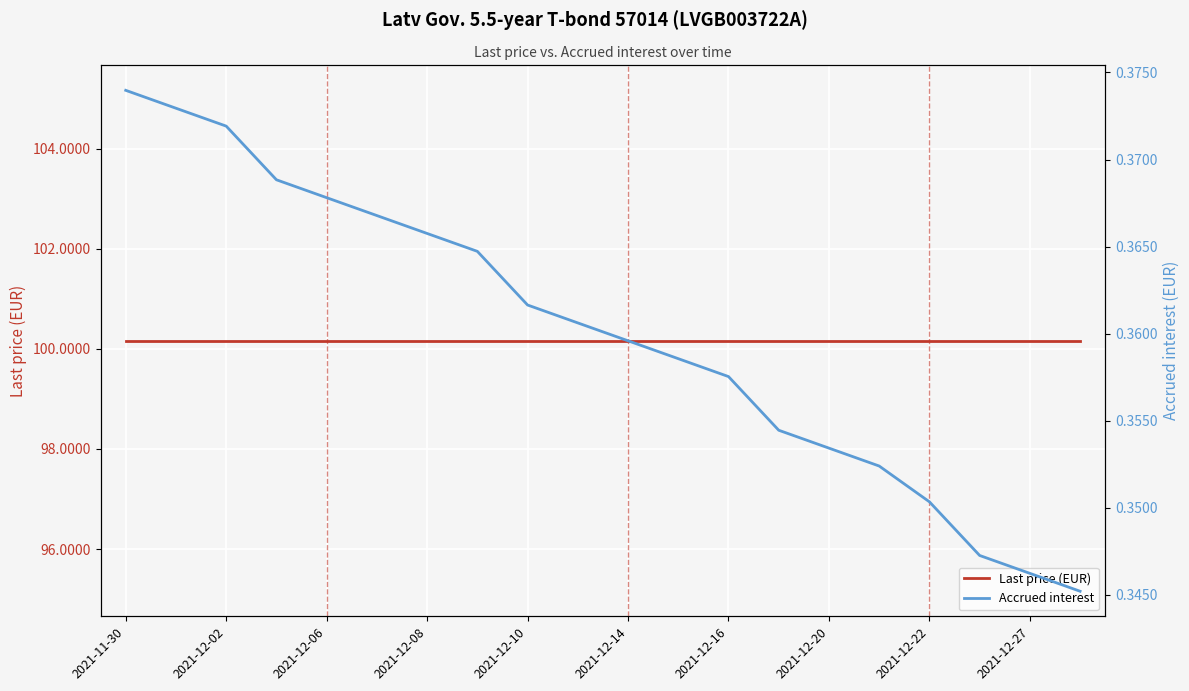

Reading left to right, extract all data points from this chart.

Last price (EUR): 100.2	100.2	100.2	100.2	100.2	100.2	100.2	100.2	100.2	100.2	100.2	100.2	100.2	100.2	100.2	100.2	100.2	100.2	100.2	100.2
Accrued interest: 0.4	0.4	0.4	0.4	0.4	0.4	0.4	0.4	0.4	0.4	0.4	0.4	0.4	0.4	0.4	0.4	0.4	0.3	0.3	0.3